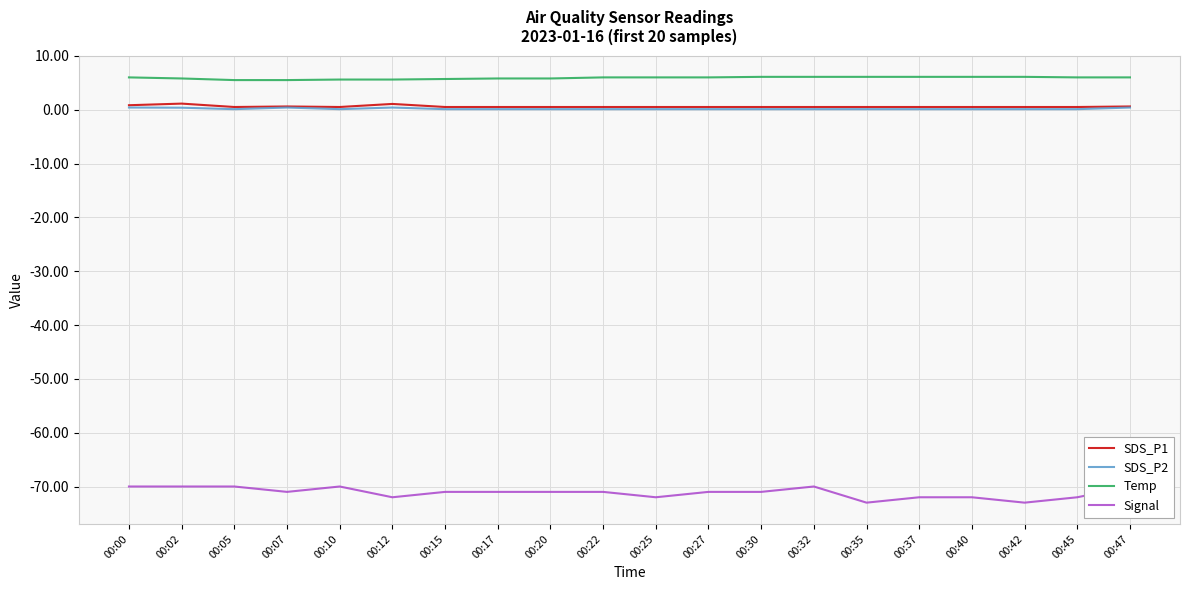

Is the value of Signal at 00:35 greater than the value of SDS_P2 at 00:47?

No